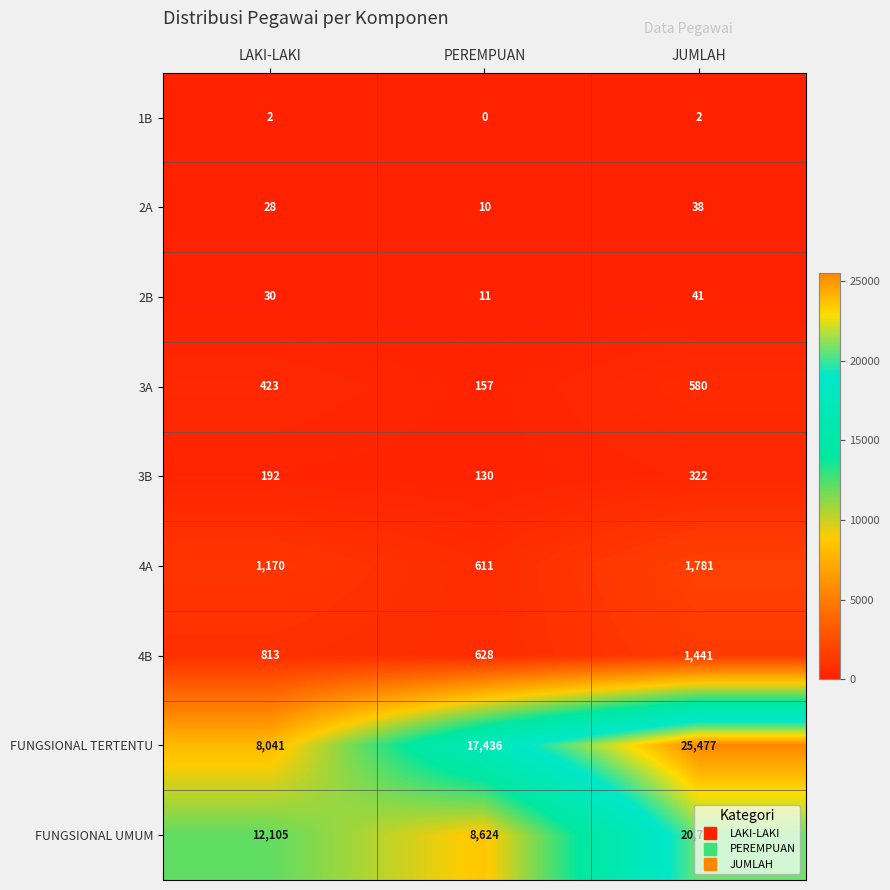

Which category has the lowest value across all series?

PEREMPUAN